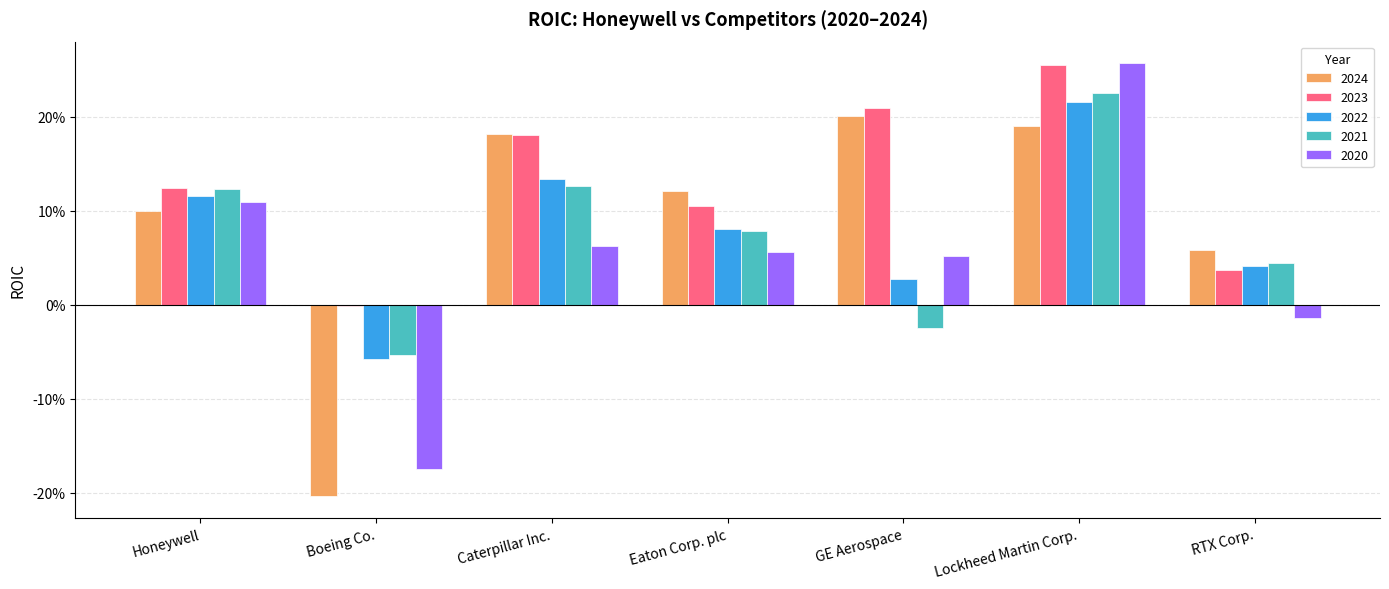

Does the chart contain any negative values?

Yes